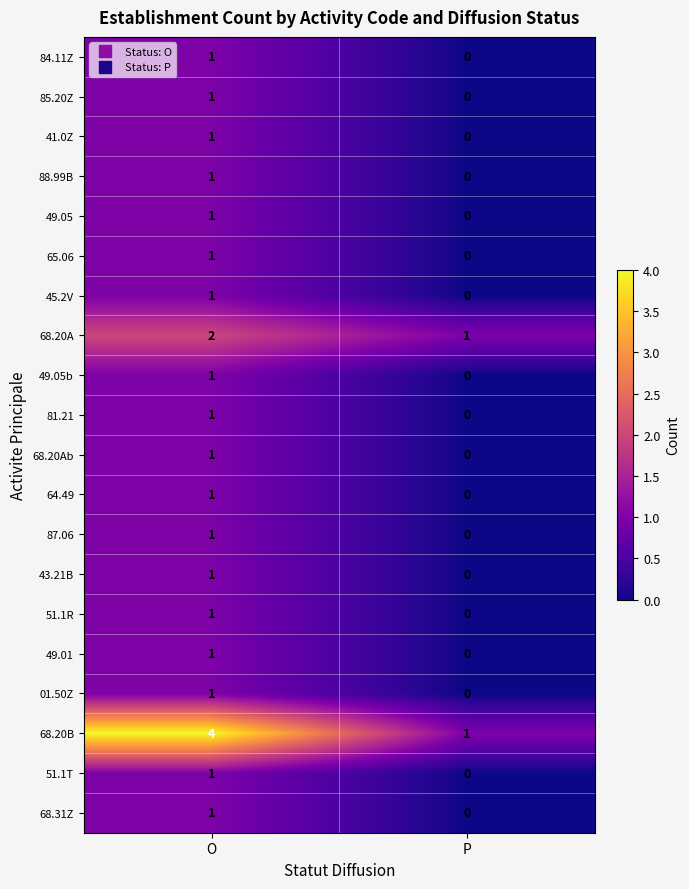

At which category is the sum across all series the highest?

O